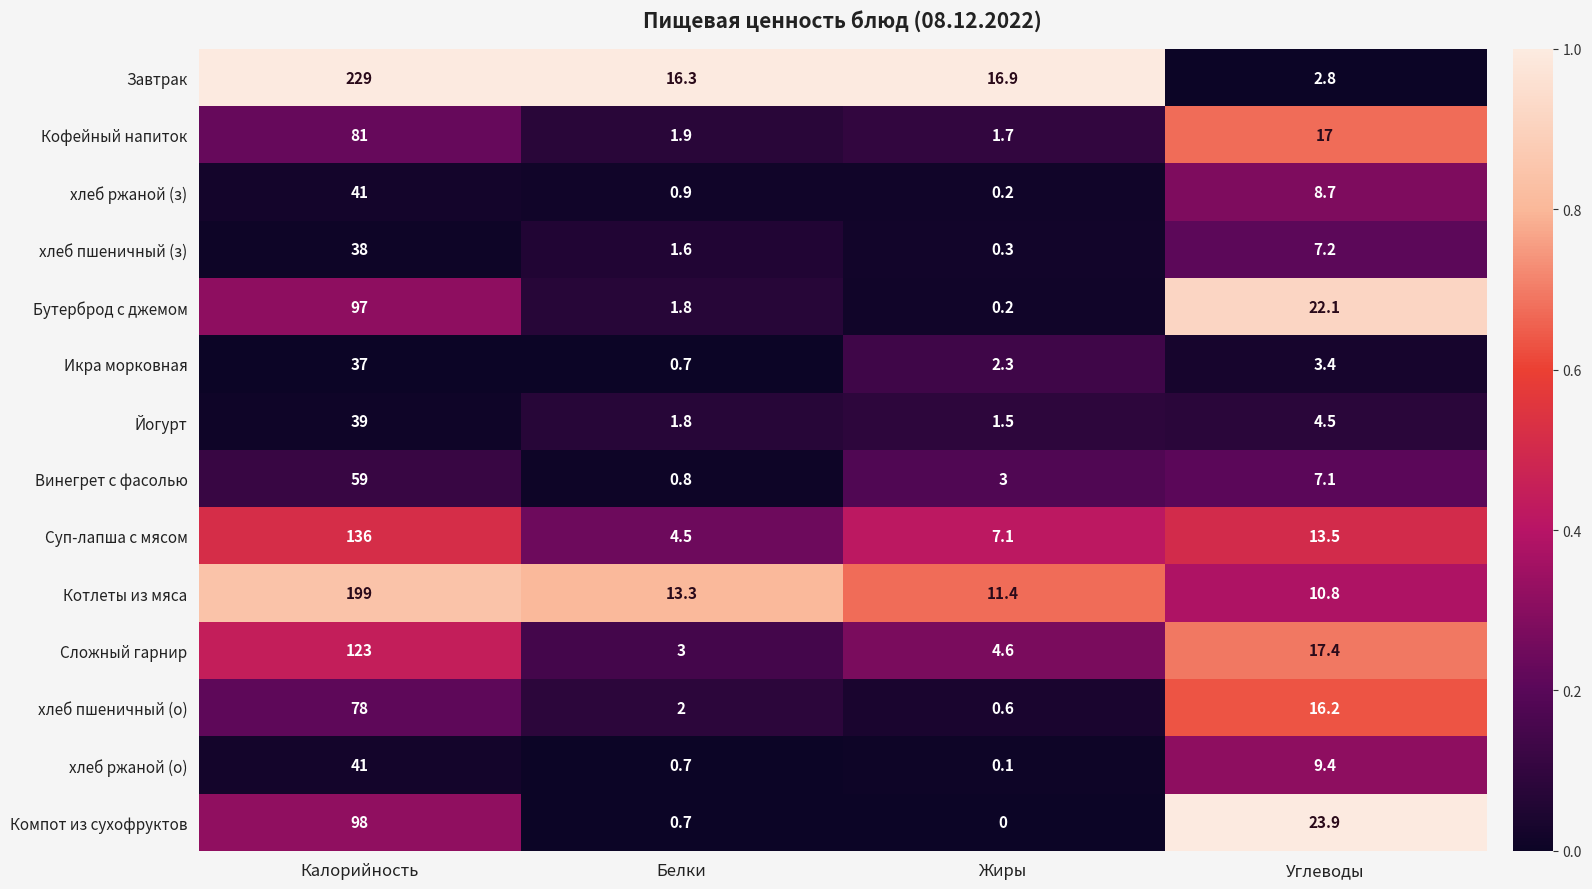

What is the sum of the Икра морковная values at Калорийность and Углеводы?

40.4